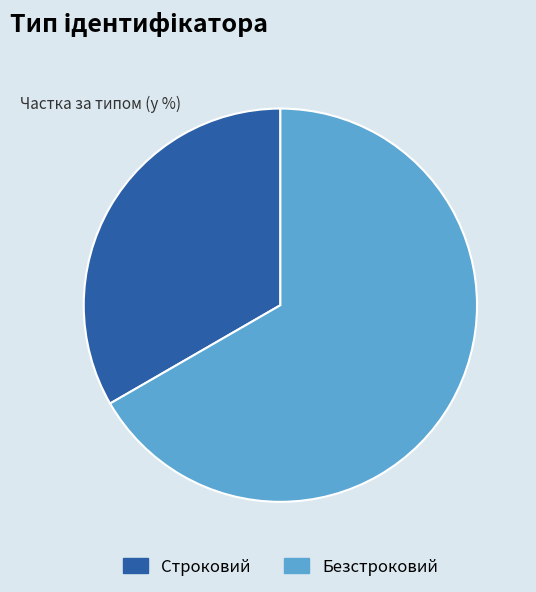

Is the sum of Безстроковий and Строковий greater than half?

Yes